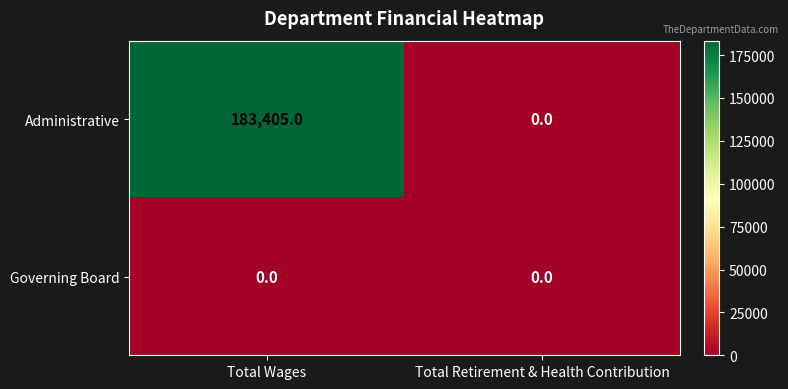

Read the Administrative value at Total Wages.

183405